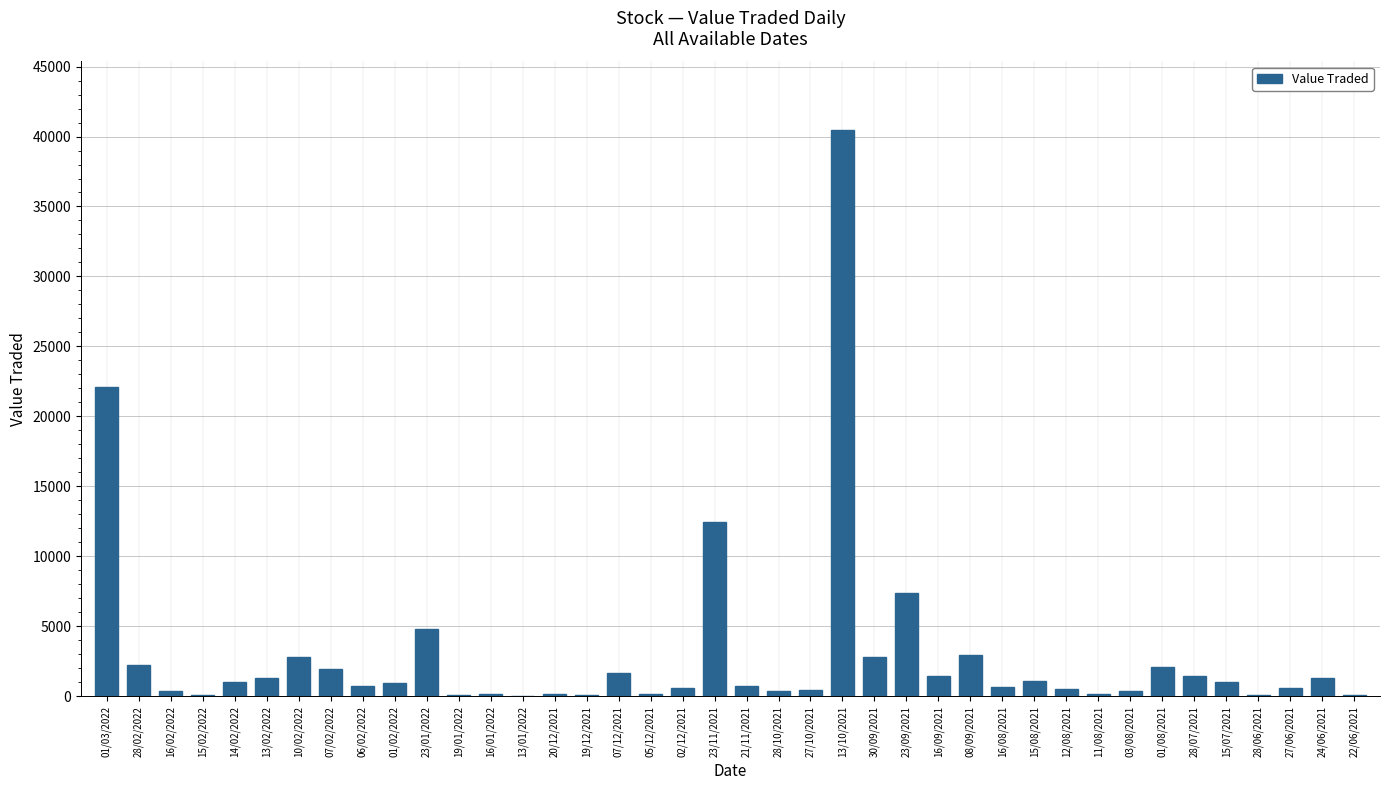

Between 24/06/2021 and 30/09/2021, which is larger?

30/09/2021